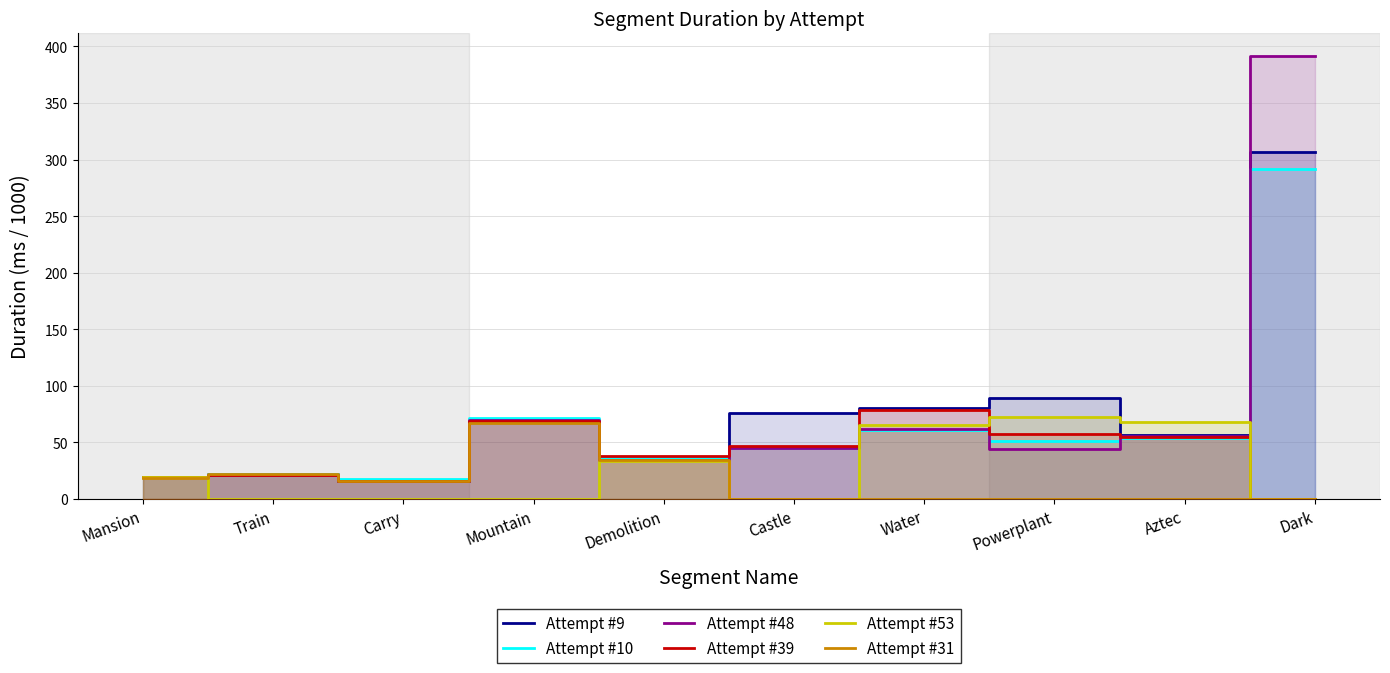

Reading left to right, what are all the values shown in this chart?

Attempt #9: Mansion=19.7	Train=22.5	Carry=16.2	Mountain=69.2	Demolition=34.8	Castle=75.7	Water=80.2	Powerplant=89.0	Aztec=56.6	Dark=306.8
Attempt #10: Mansion=19.4	Train=21.9	Carry=18.0	Mountain=71.8	Demolition=36.1	Castle=45.0	Water=61.0	Powerplant=51.7	Aztec=54.2	Dark=291.6
Attempt #48: Mansion=19.2	Train=21.5	Carry=15.7	Mountain=70.3	Demolition=34.2	Castle=45.0	Water=62.1	Powerplant=44.2	Aztec=55.8	Dark=391.8
Attempt #39: Mansion=19.3	Train=21.3	Carry=15.7	Mountain=69.0	Demolition=37.6	Castle=47.2	Water=78.8	Powerplant=57.7	Aztec=55.1	Dark=0.0
Attempt #53: Mansion=19.3	Train=0.0	Carry=0.0	Mountain=0.0	Demolition=34.0	Castle=0.0	Water=65.7	Powerplant=72.2	Aztec=67.9	Dark=0.0
Attempt #31: Mansion=19.0	Train=22.2	Carry=15.7	Mountain=67.2	Demolition=34.1	Castle=0.0	Water=0.0	Powerplant=0.0	Aztec=0.0	Dark=0.0